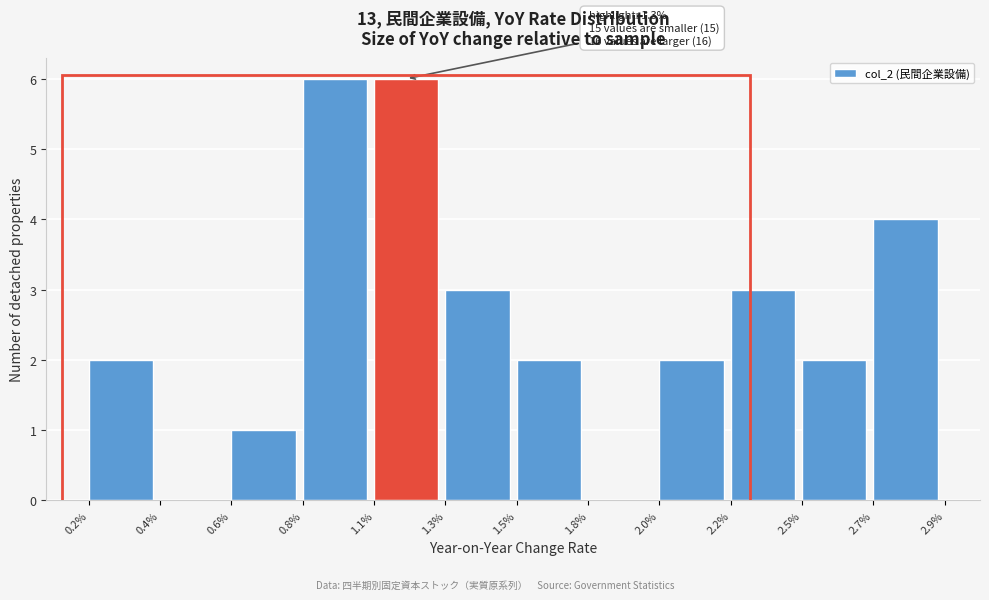

Reading left to right, transcribe all the data shown in this chart.

0.2%=2	0.4%=0	0.6%=1	0.8%=6	1.1%=6	1.3%=3	1.5%=2	1.8%=0	2.0%=2	2.2%=3	2.5%=2	2.7%=4